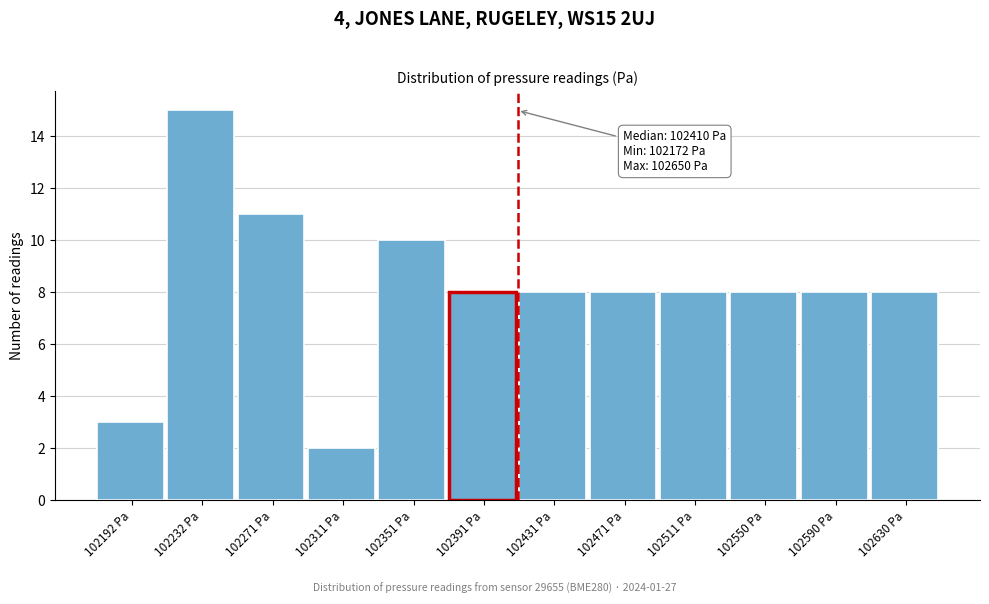

Which range on the x-axis has the tallest bar?

102210 to 102250